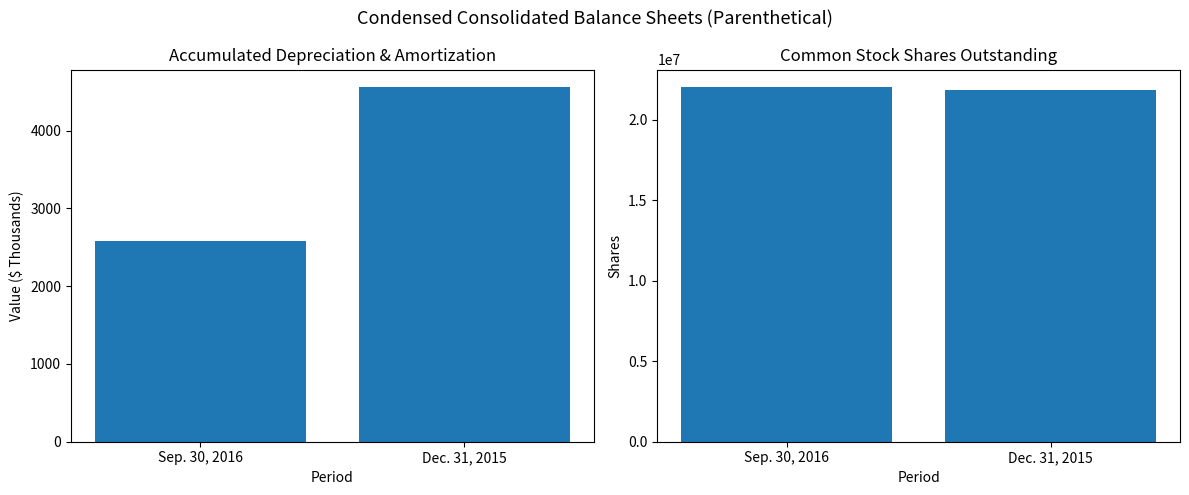

Between Sep. 30, 2016 and Dec. 31, 2015, which series saw the biggest shift?

Common Stock Outstanding